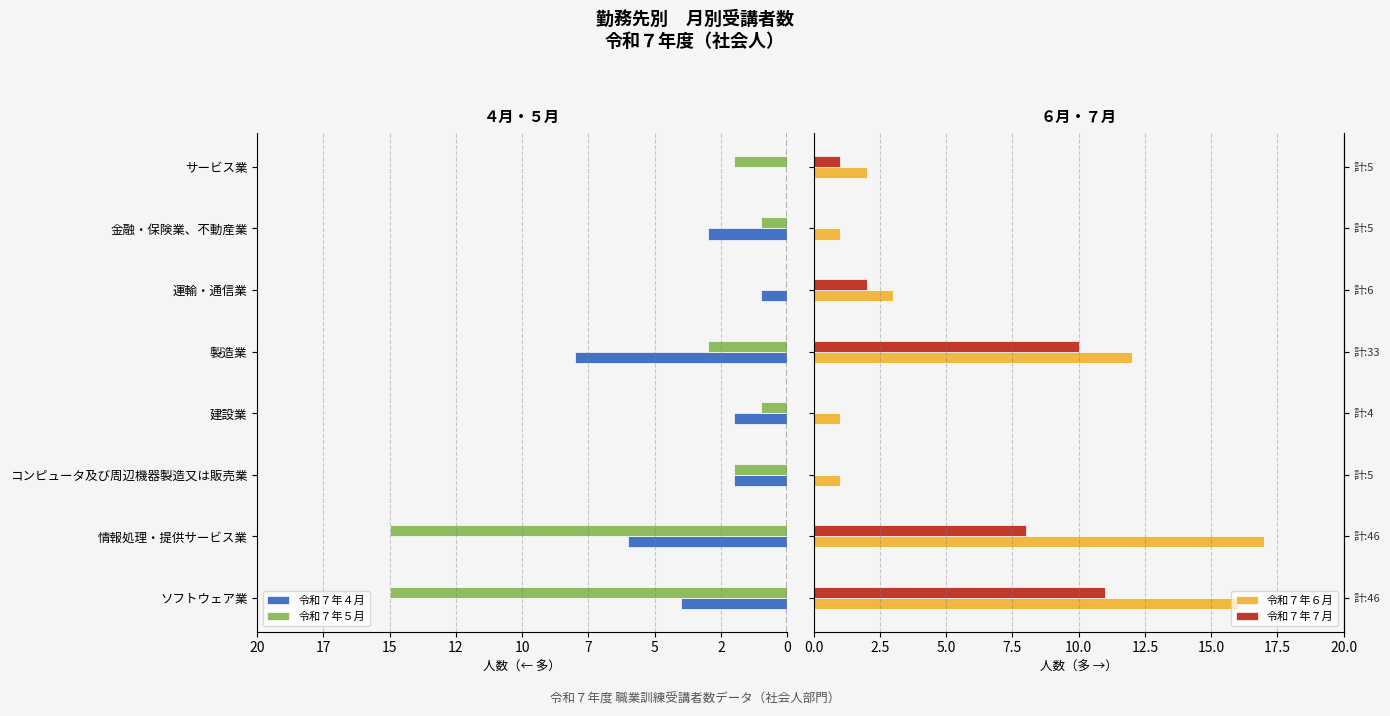

Which series has the widest spread of values?

令和７年６月